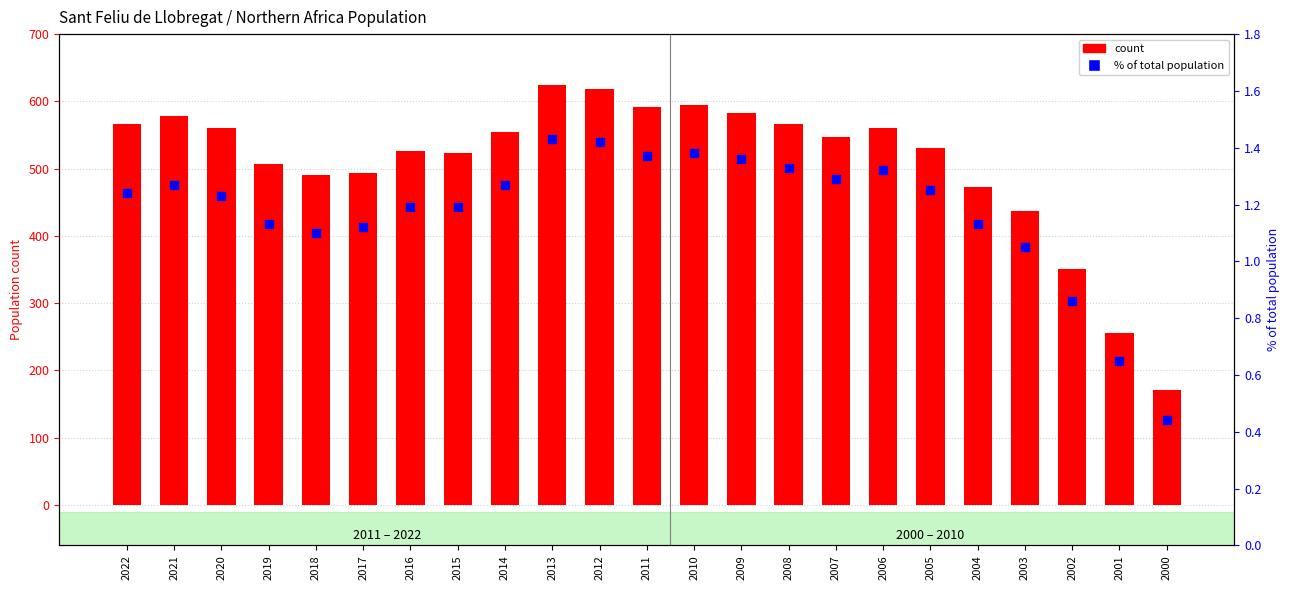

At how many categories does at least one series exceed 109?

23